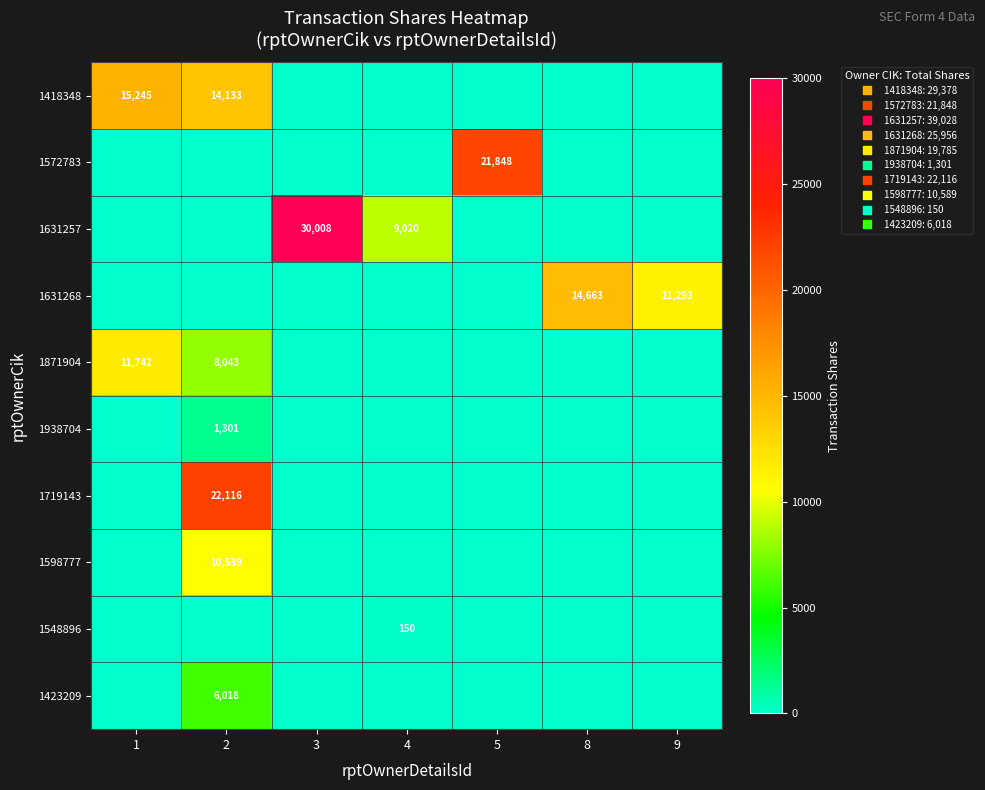

Is it true that 1598777 equals 6650 at 4?

False